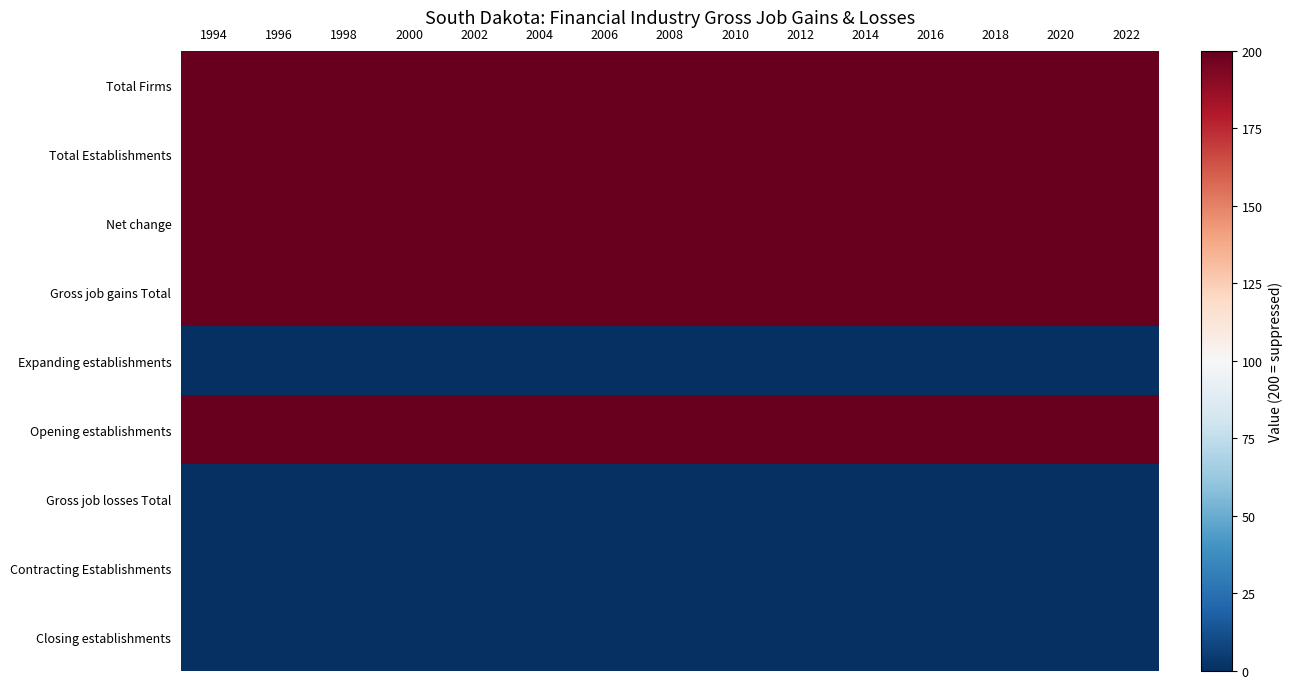

Count the number of categories in the chart.

15